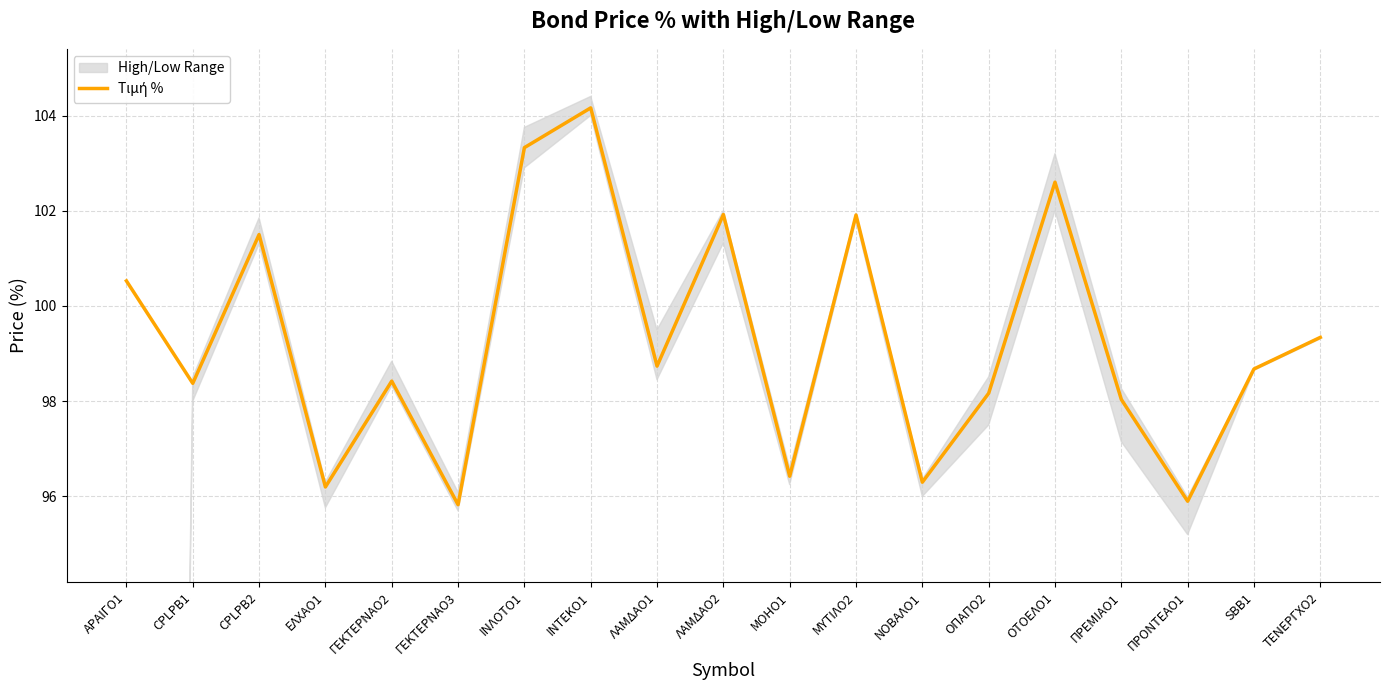

The value at ΙΝΤΕΚΟ1 is 104.2. True or false?

True